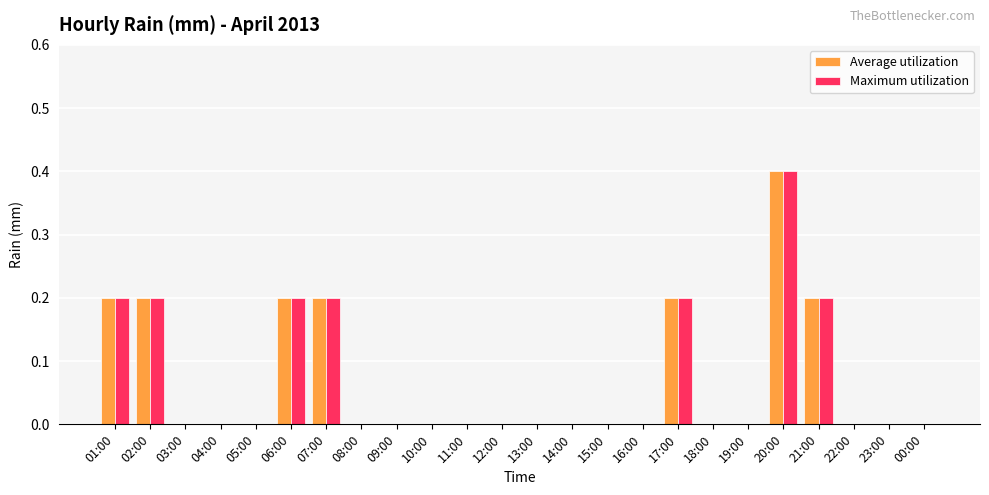

What is the maximum value shown in the chart?

0.4